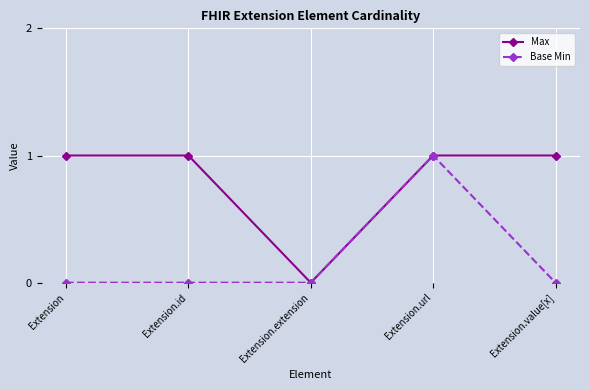

Which category has the lowest value in the Max series?

Extension.extension